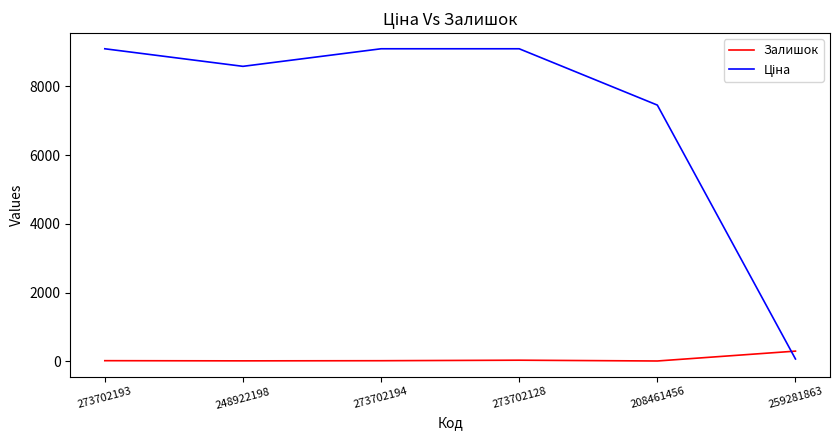

What is the difference between the maximum and minimum values in the Залишок series?

287.0